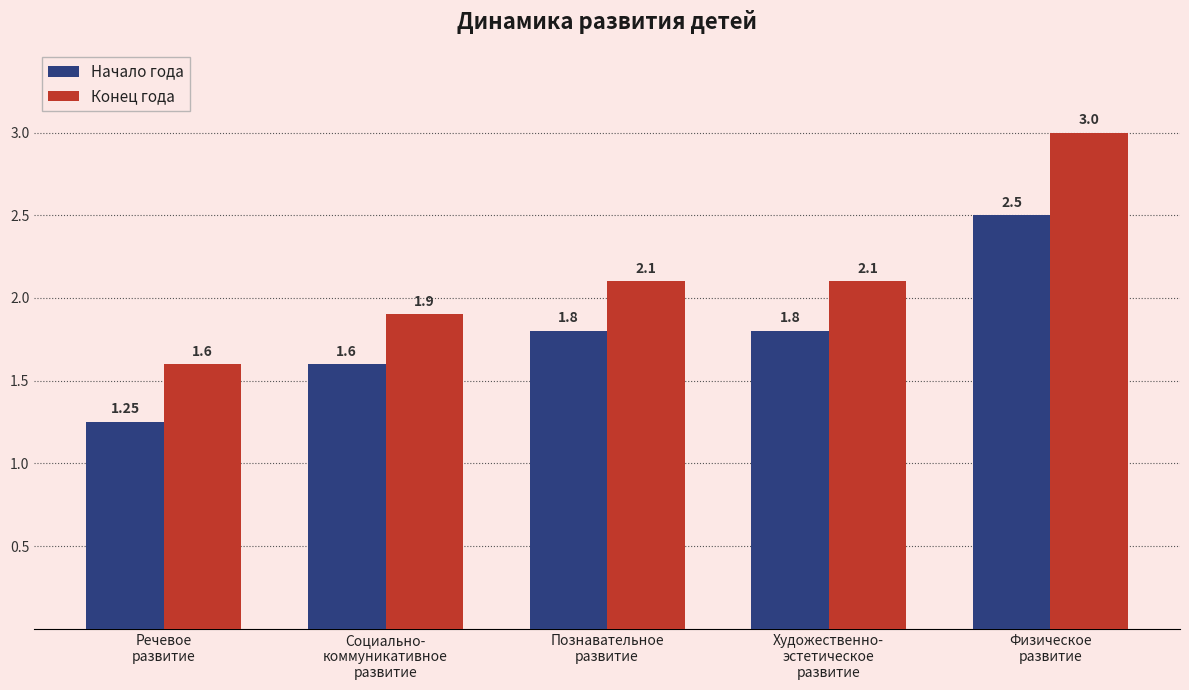

Are the bars horizontal?

No